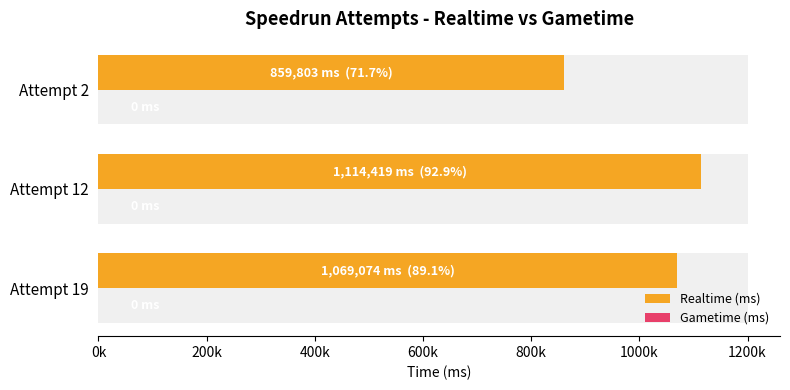

Is it true that Gametime (ms) equals 0.6 at 200k?

False